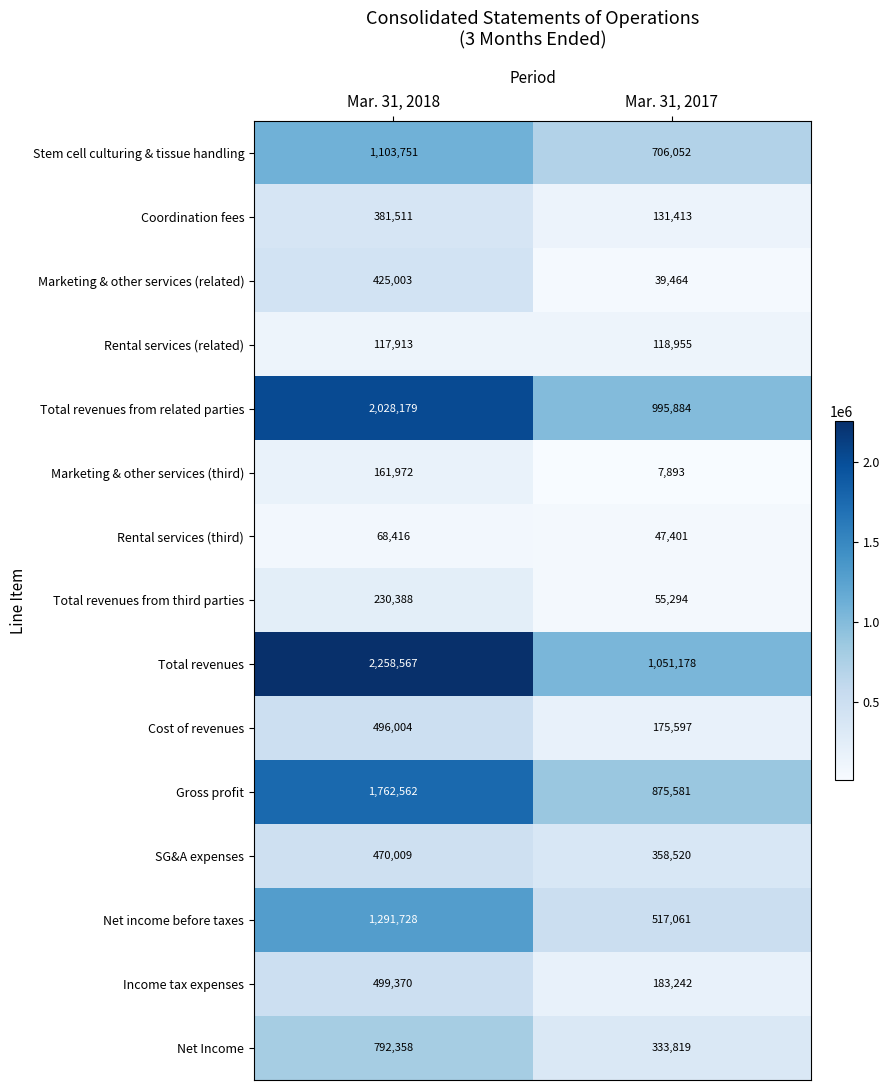

What is the average value of the Income tax expenses series?

341306